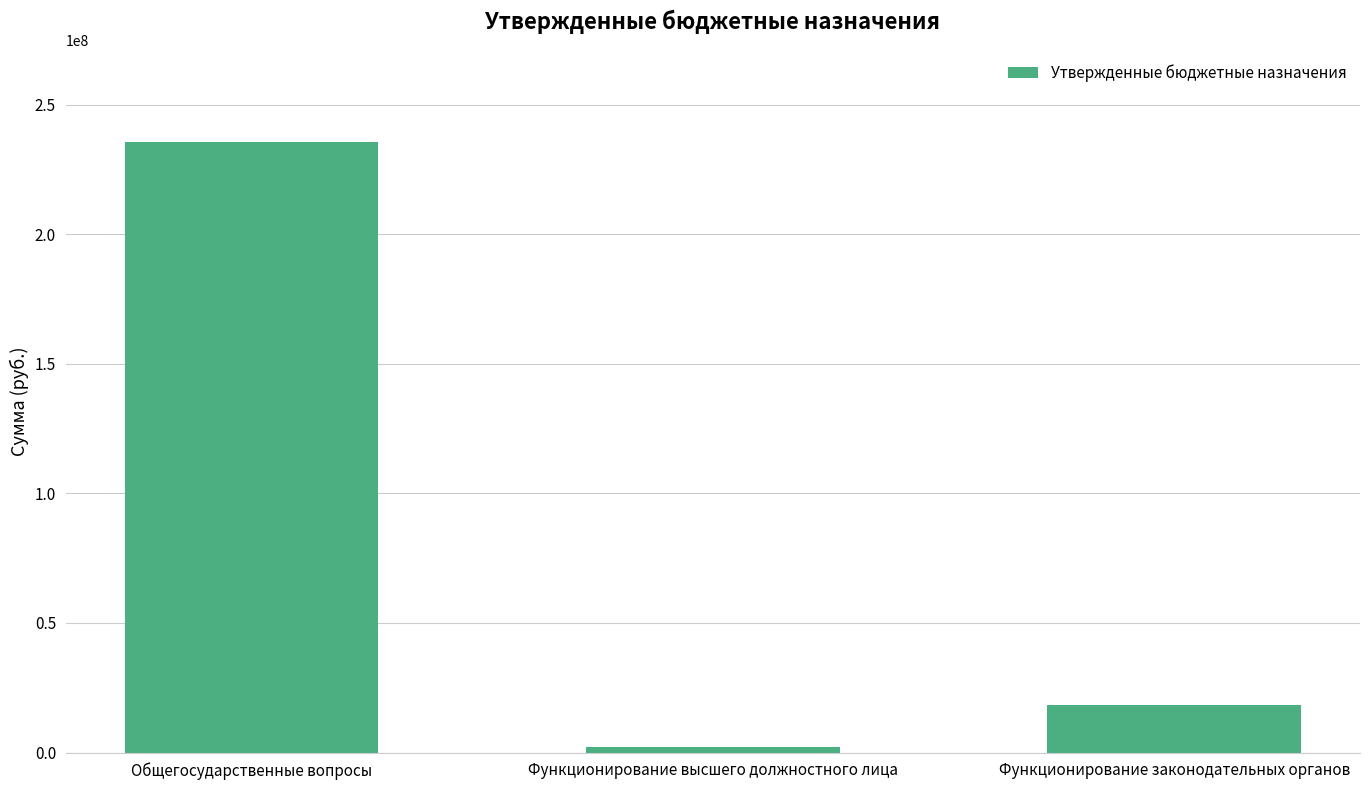

What is the label of the 1st bar from the left?

Общегосударственные вопросы